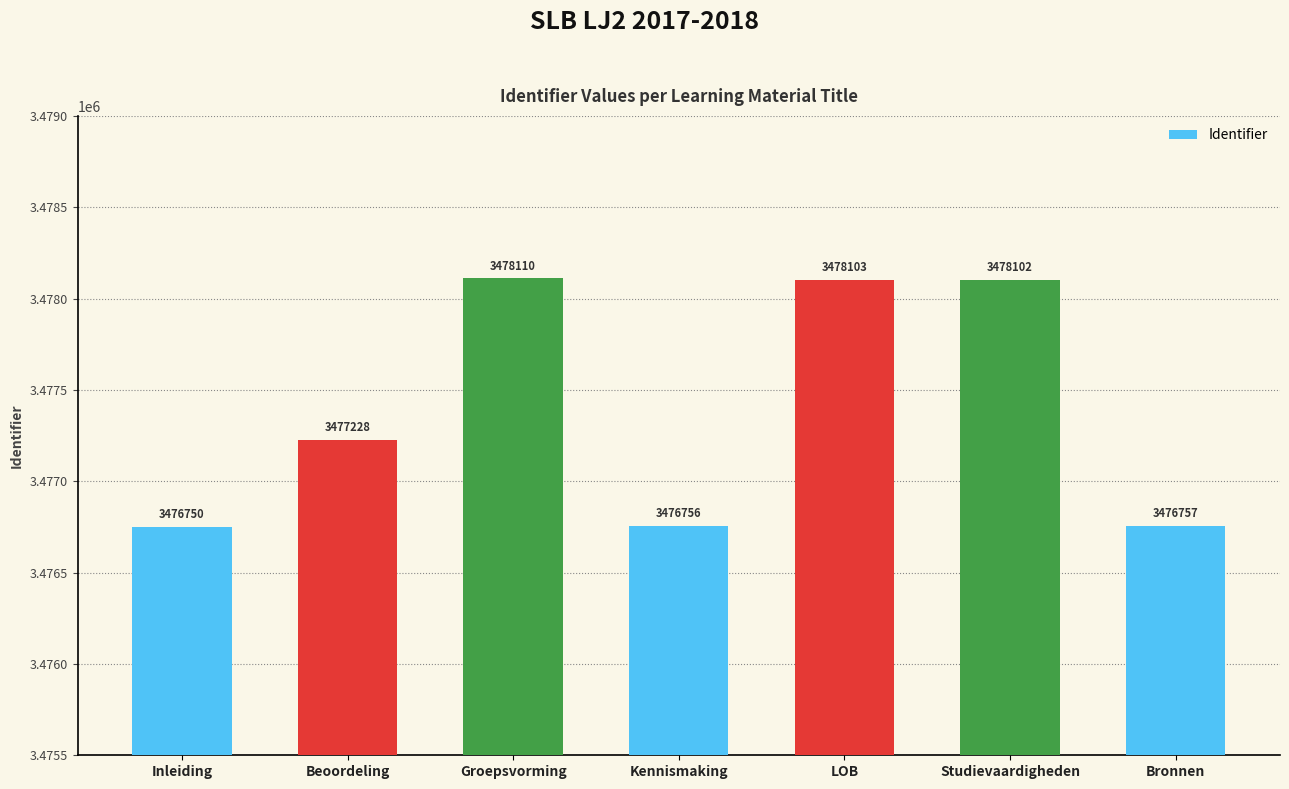

What is the label of the 5th bar from the left?

LOB